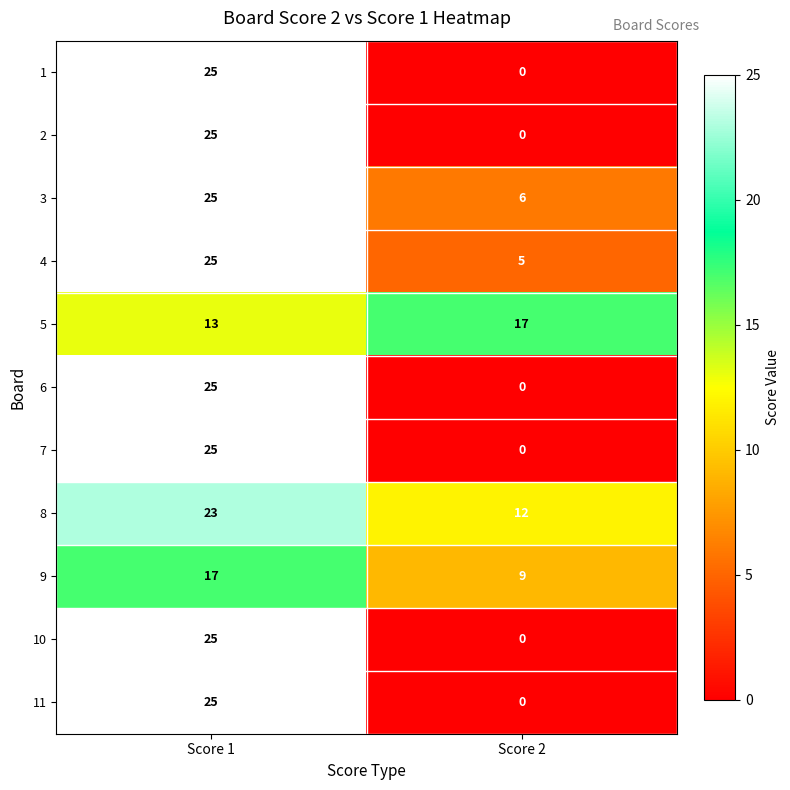

Which category has the lowest value in the 11 series?

Score 2